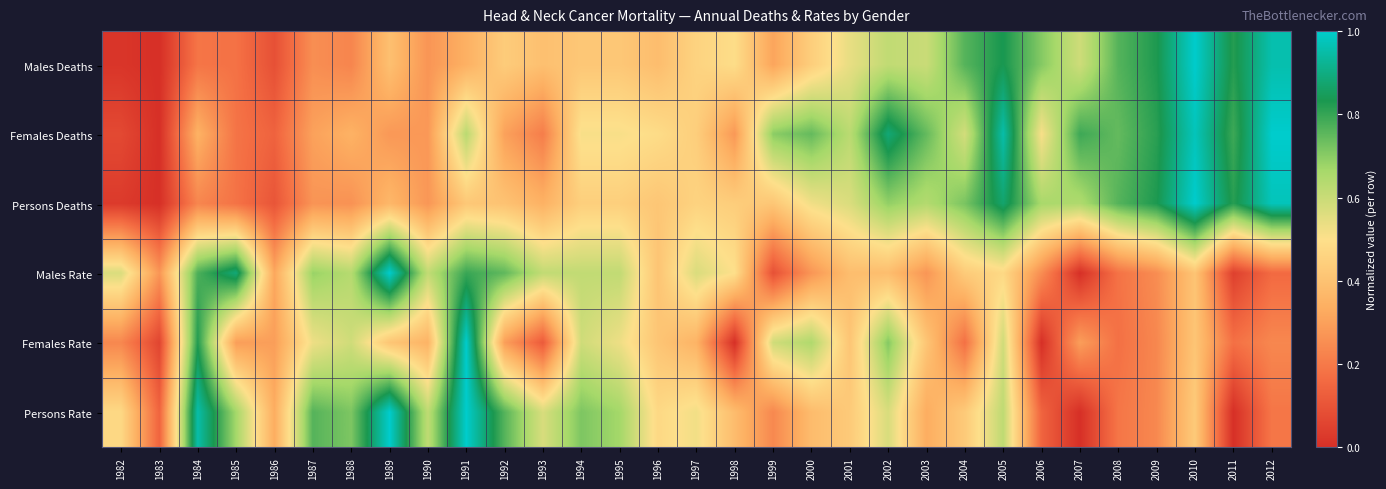

At how many categories does at least one series exceed 0?

31